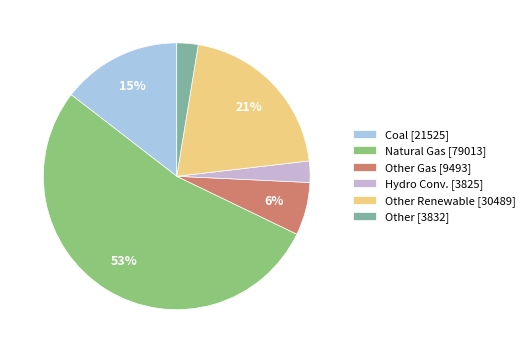

Which category accounts for the majority?

Natural Gas [79013]